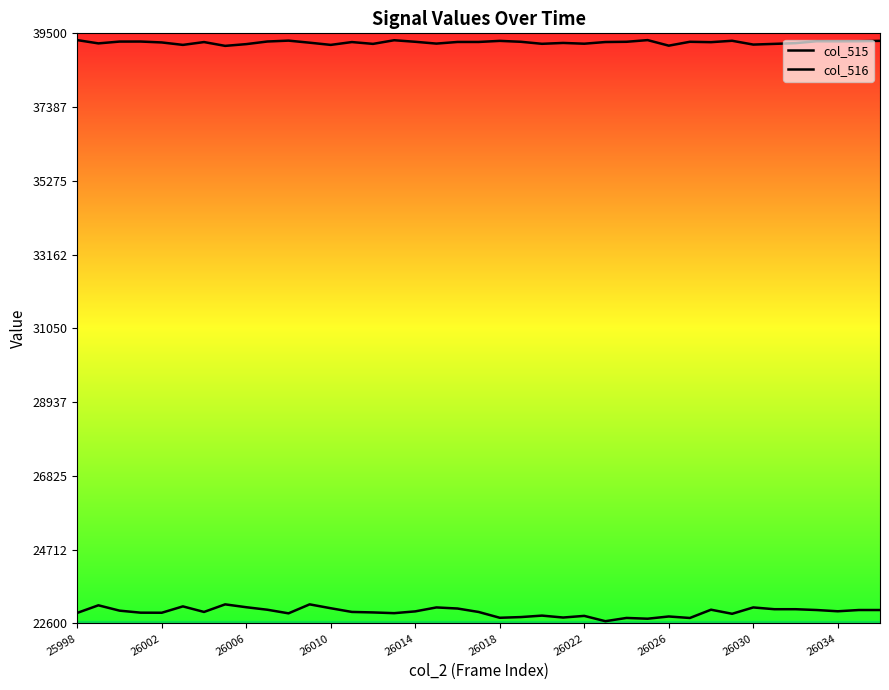

True or false: col_516 has a value of 21895 at 17.

False